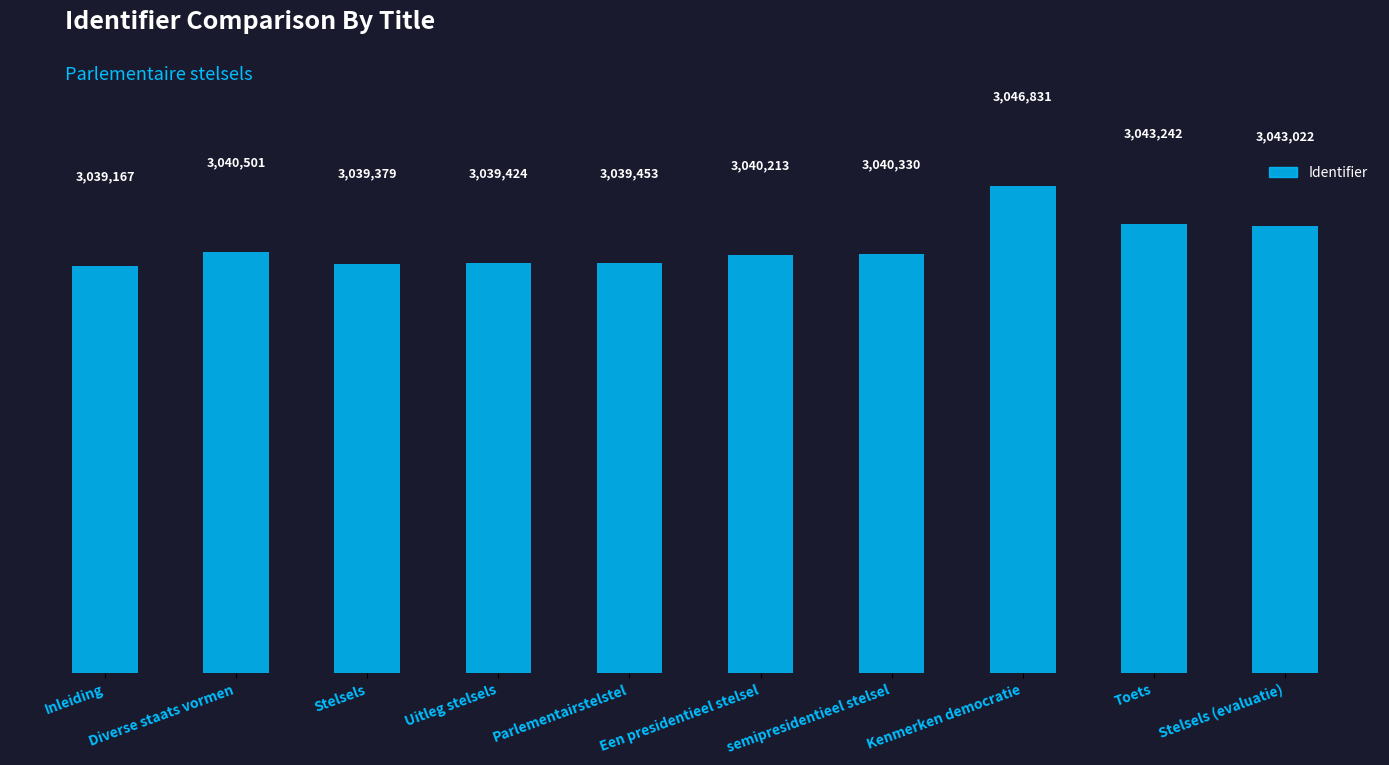

The value at Stelsels is 3039379. True or false?

True